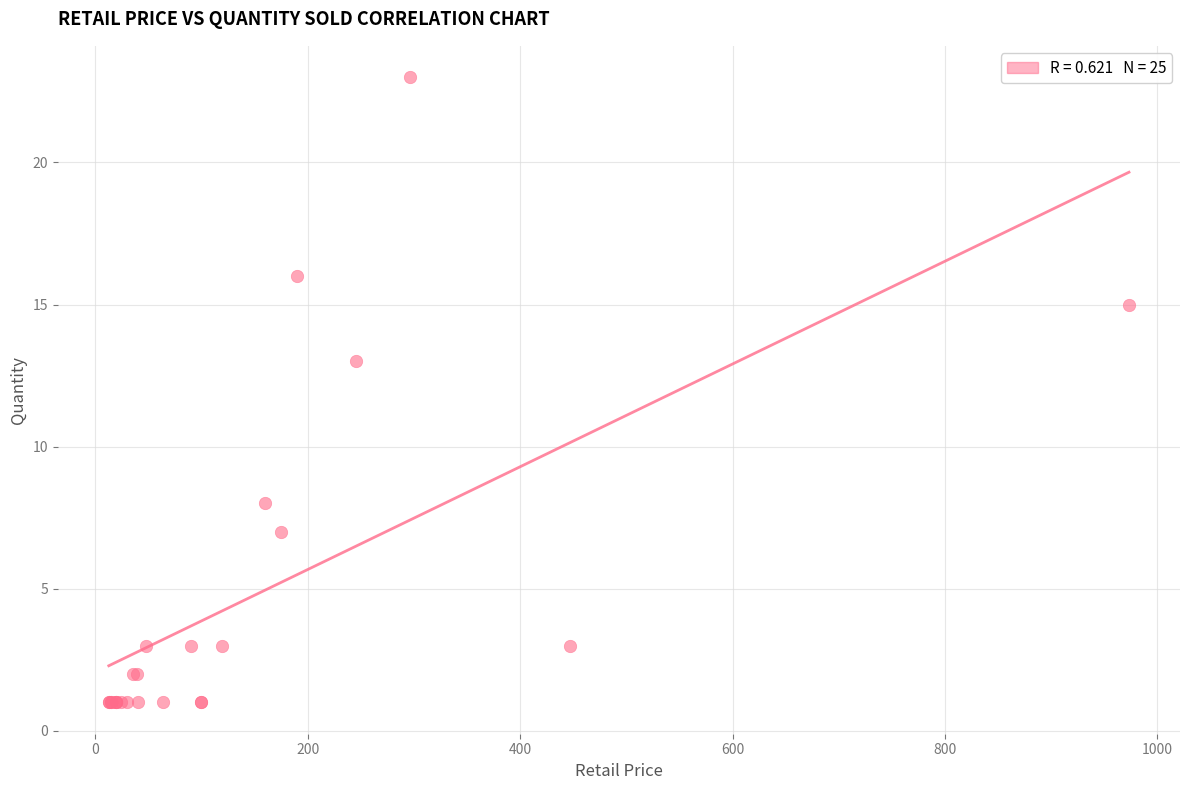

What Y value in the scatter plot is closest to 12?

13